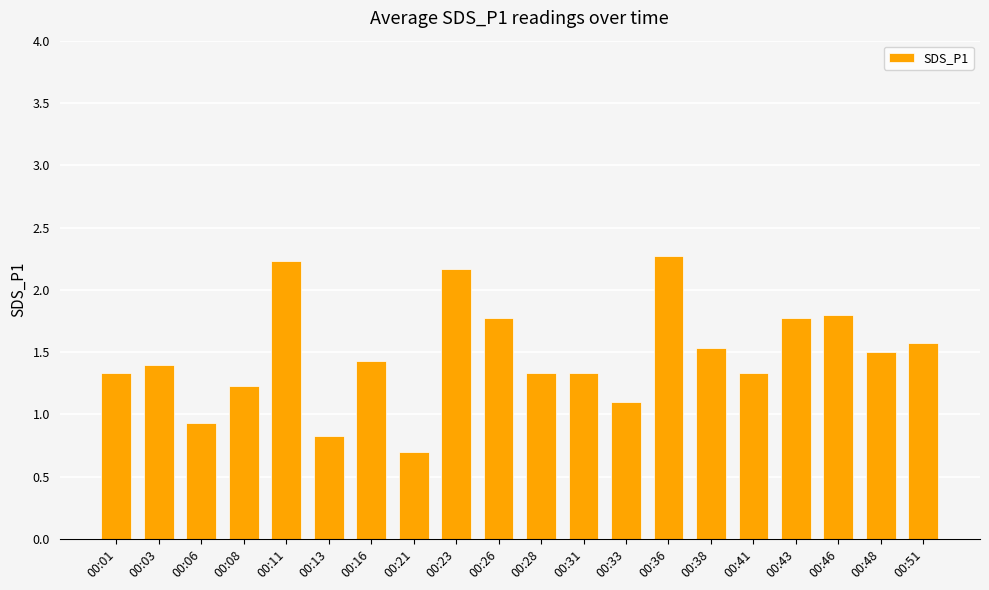

At which label does the data first exceed 1?

00:01